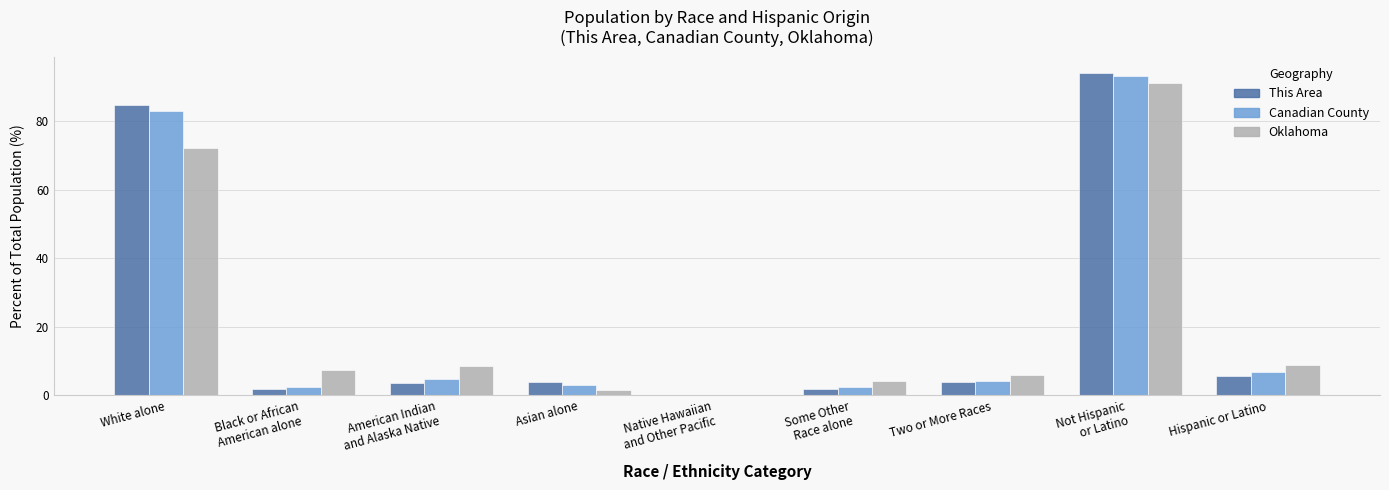

What is the sum of all Canadian County values?

200.0